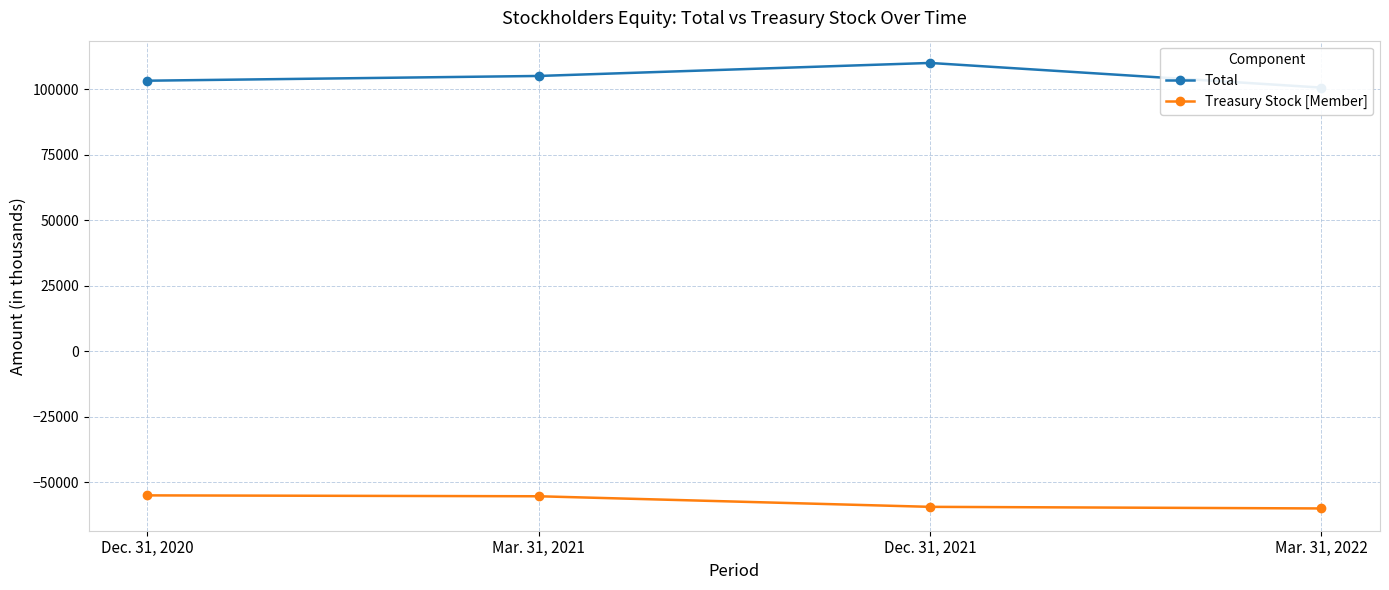

Which series has the widest spread of values?

Total